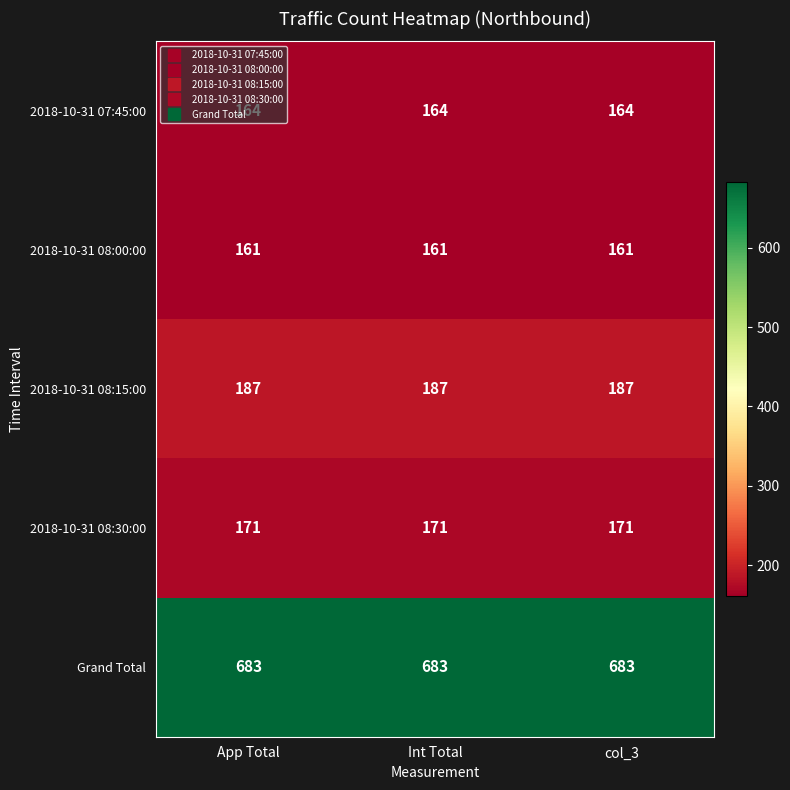

True or false: 2018-10-31 08:30:00 has a value of 254 at col_3.

False